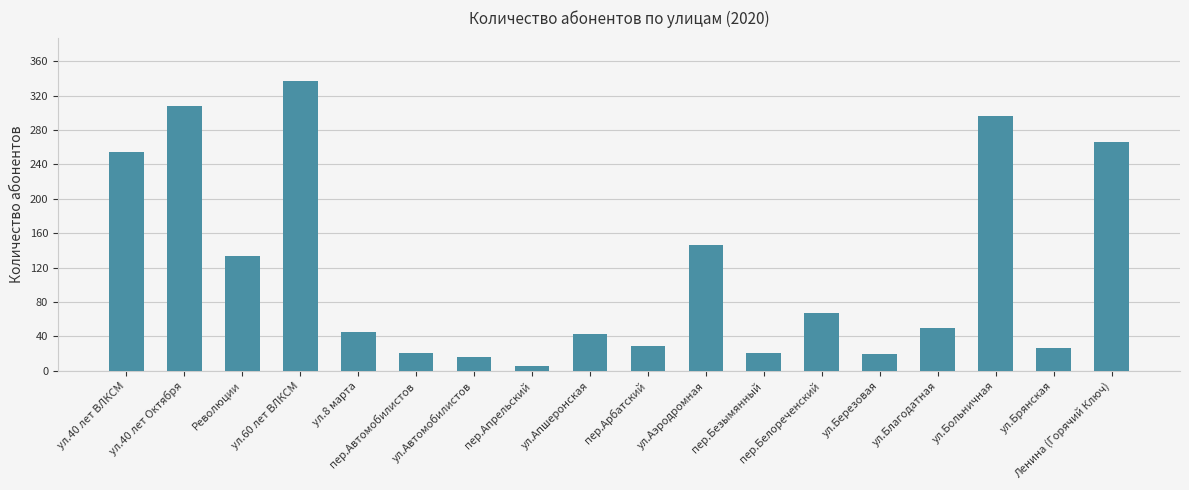

What is the difference between the second highest and second lowest values?

292